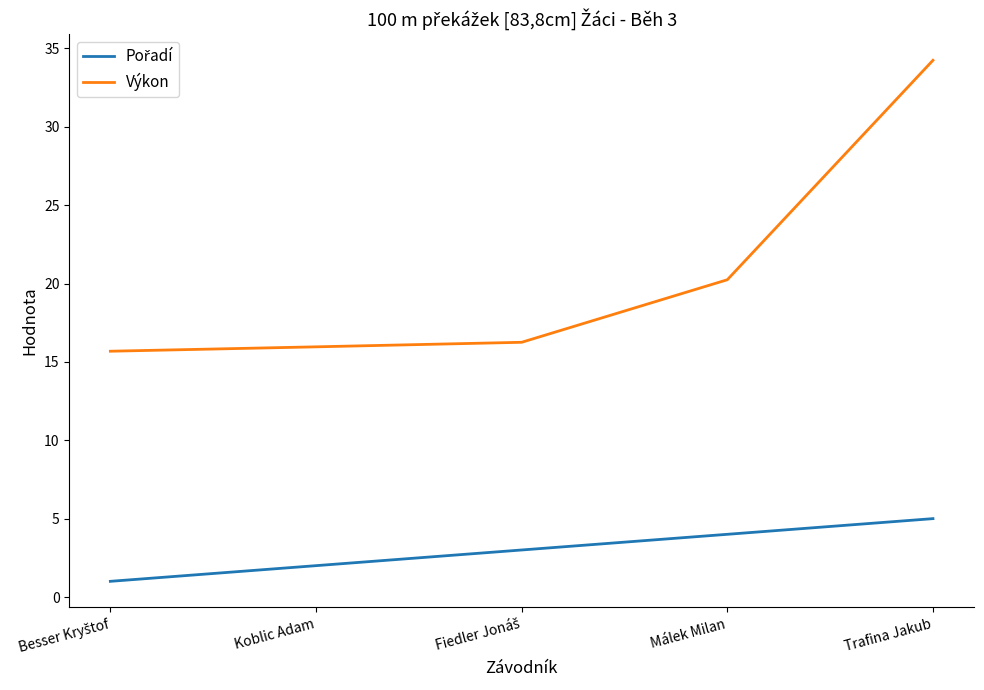

Which series has the largest range (max minus min)?

Výkon